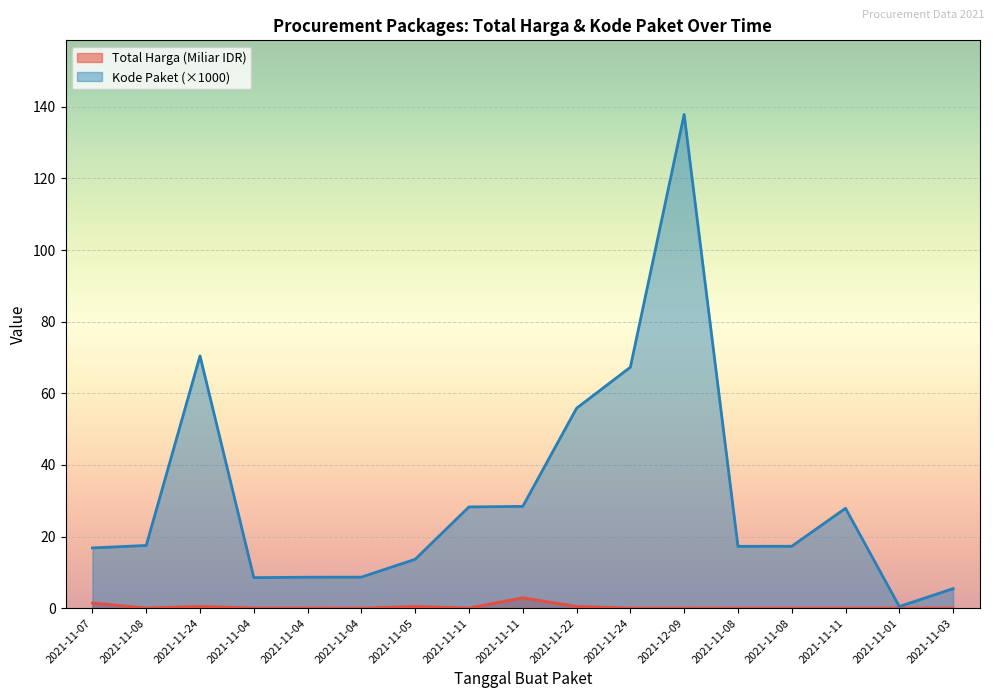

What is the difference between the Total Harga (Miliar IDR) values at 2021-11-22 and 2021-11-08?

0.5